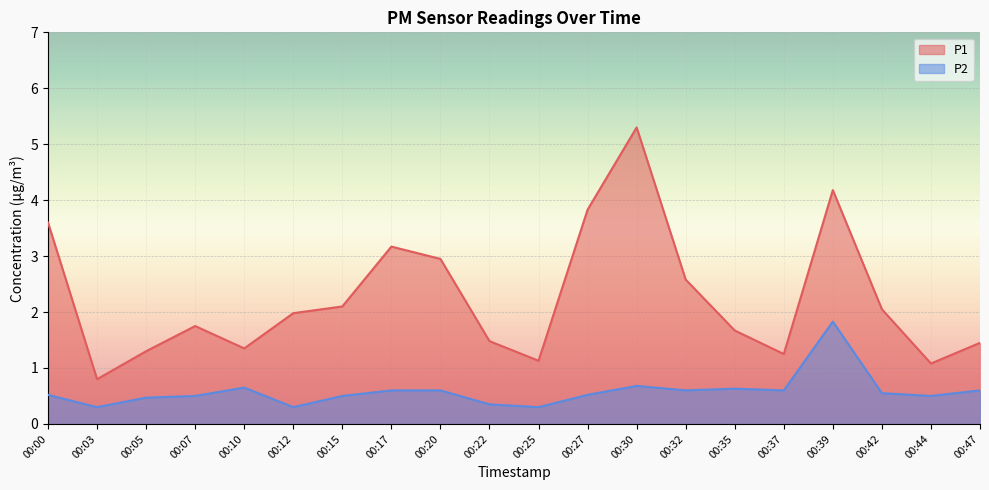

The P2 series shows 0.4 at 00:30. True or false?

False